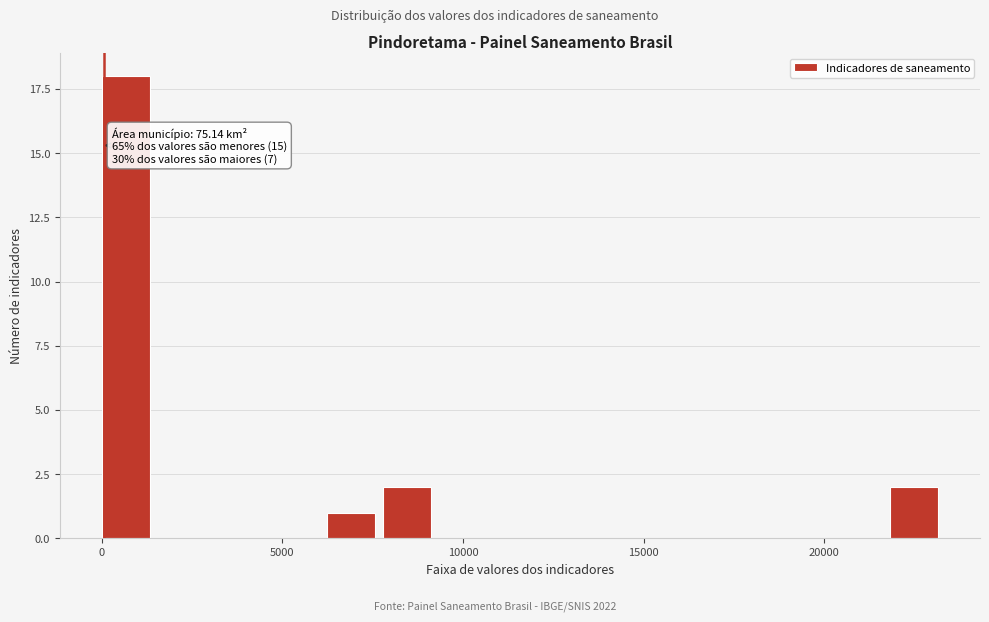

Around what value on the x-axis is the tallest bar? Give the approximate position of its centre, as read against the axis.

500